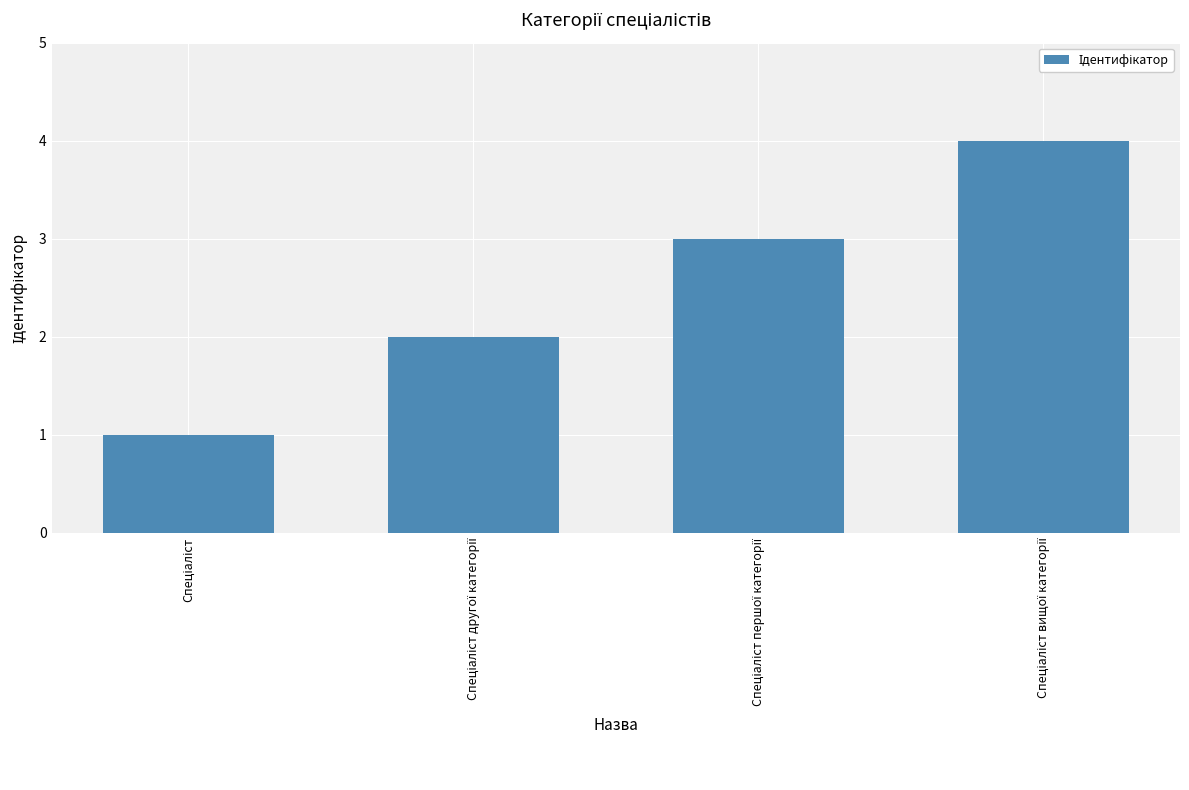

What is the maximum value shown in the chart?

4